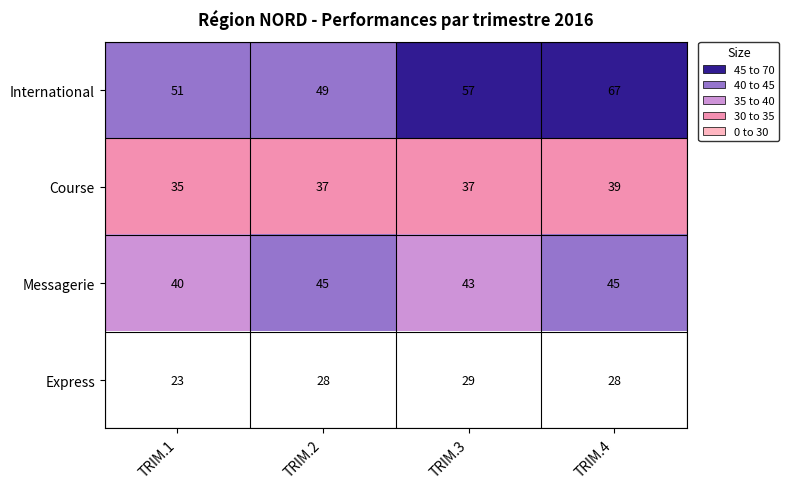

What is the spread (max minus min) of values at TRIM.4?

39